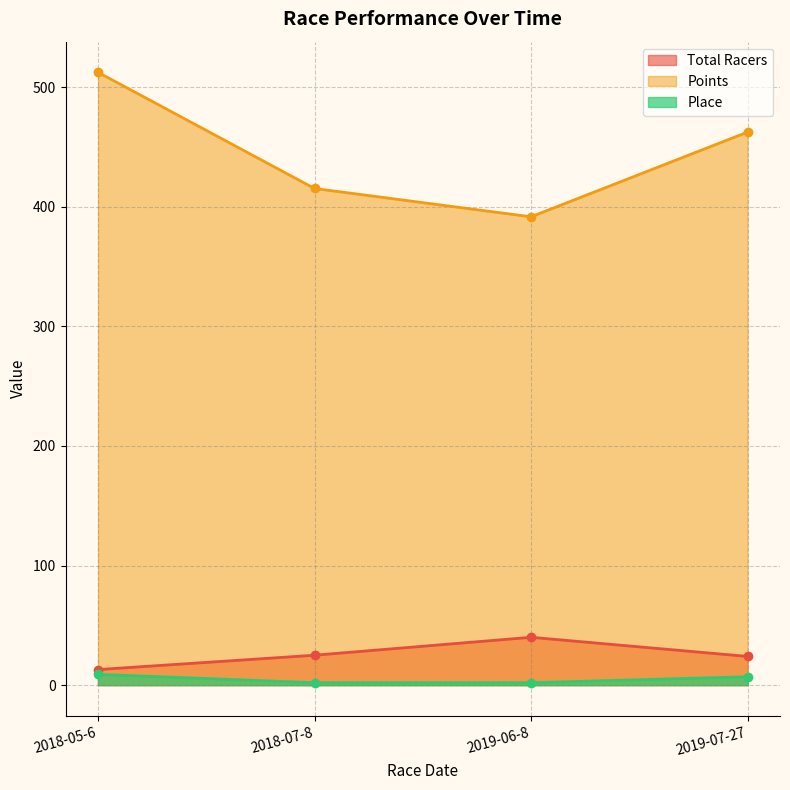

Count the Place line values in the range 2 to 9.

4